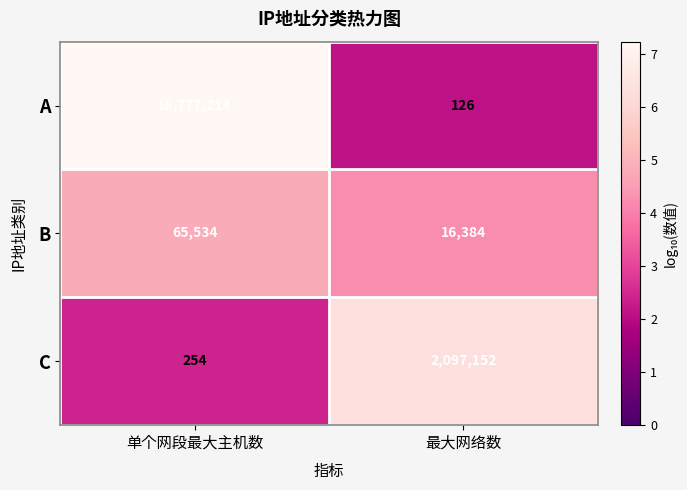

Rank the series by their maximum value, from highest to lowest.

A, C, B